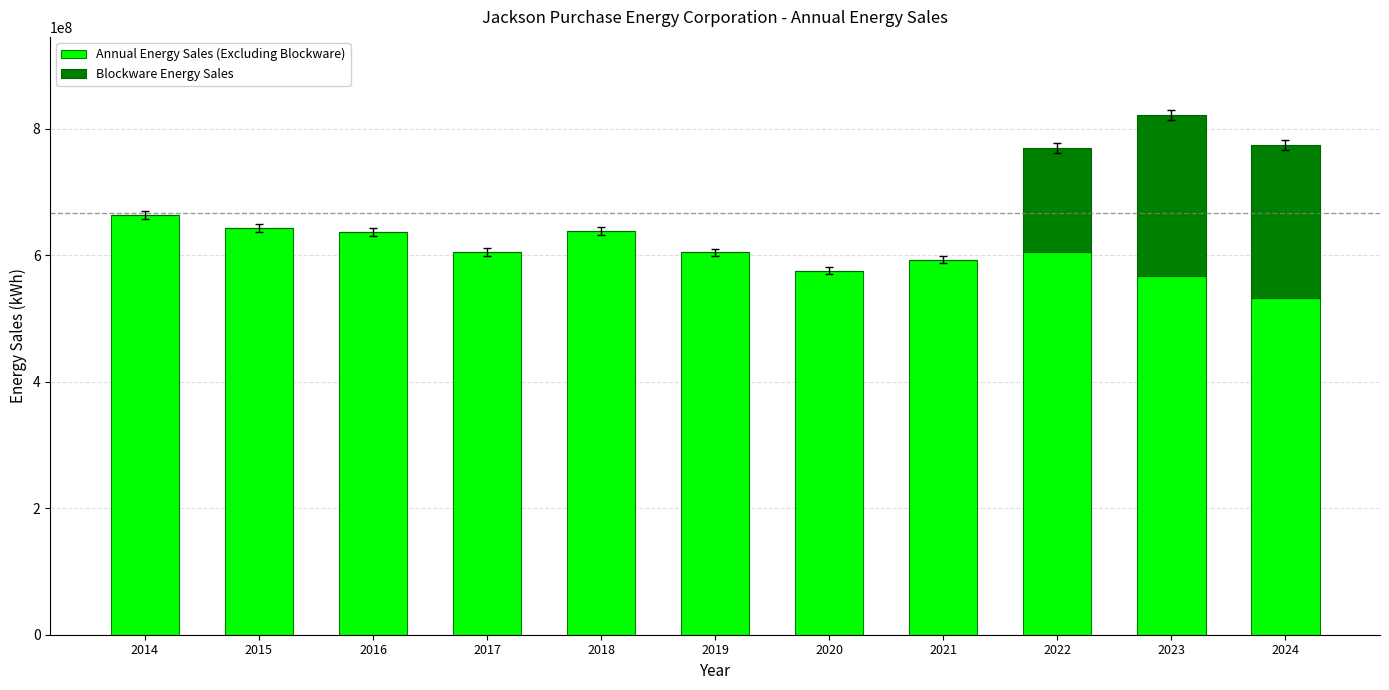

What is the sum of all Annual Energy Sales (Excluding Blockware) values?

6661111648